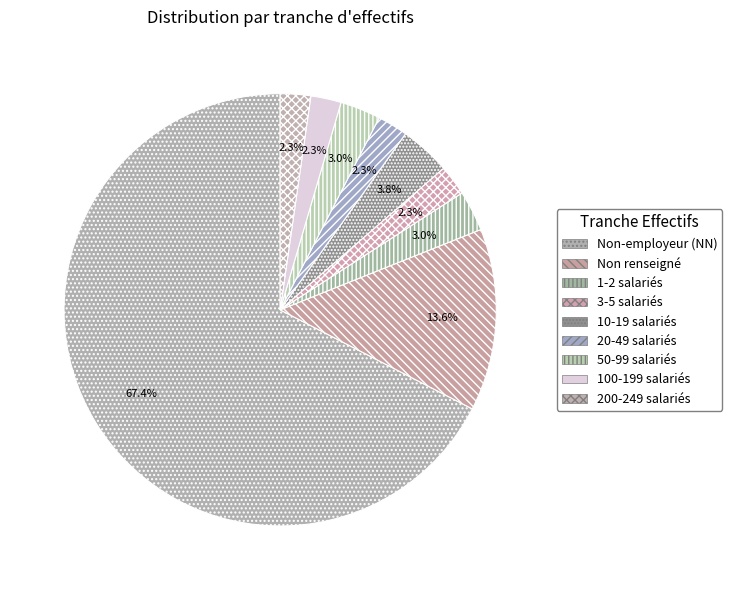

Count the number of slices in the pie.

9